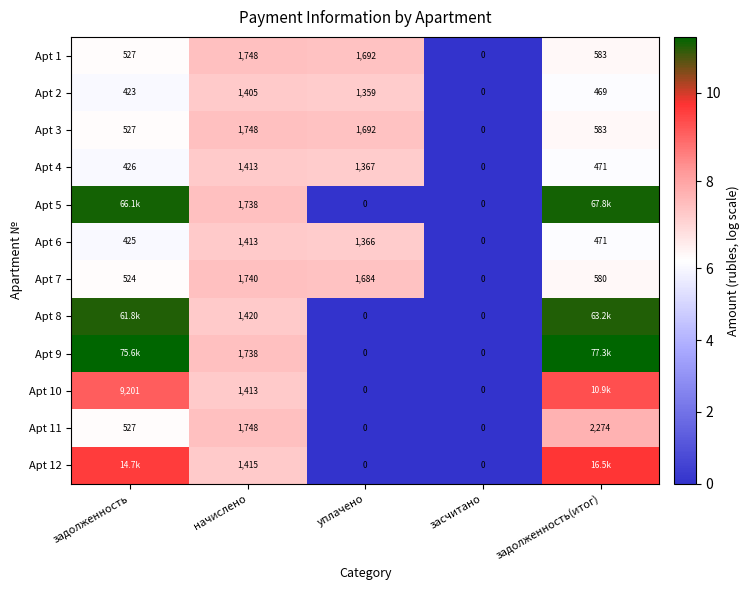

List the labels in order of Apt 7 value, largest first.

начислено, уплачено, задолженность(итог), задолженность, засчитано